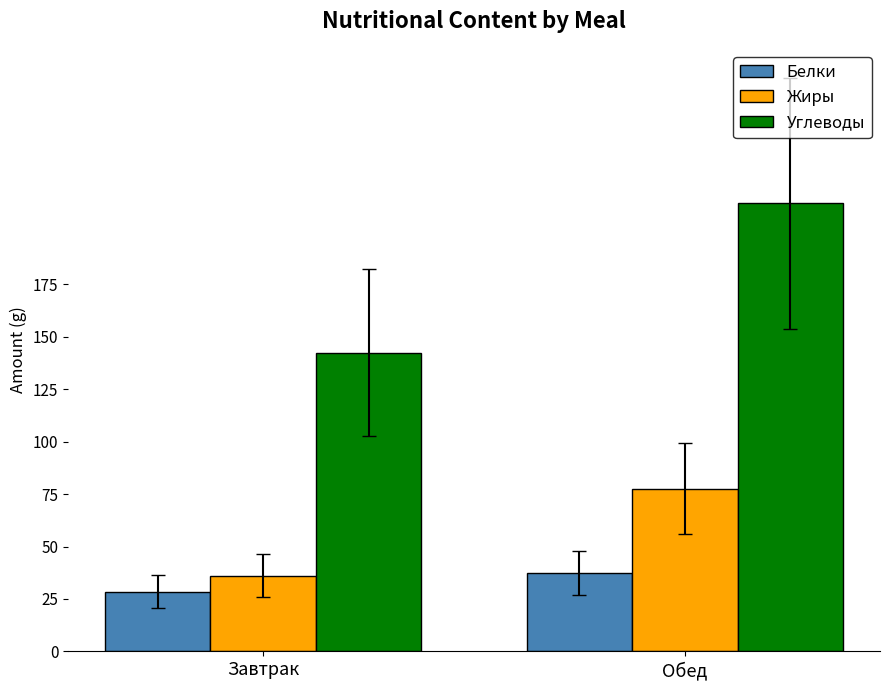

Between Завтрак and Обед, which series saw the biggest shift?

Углеводы